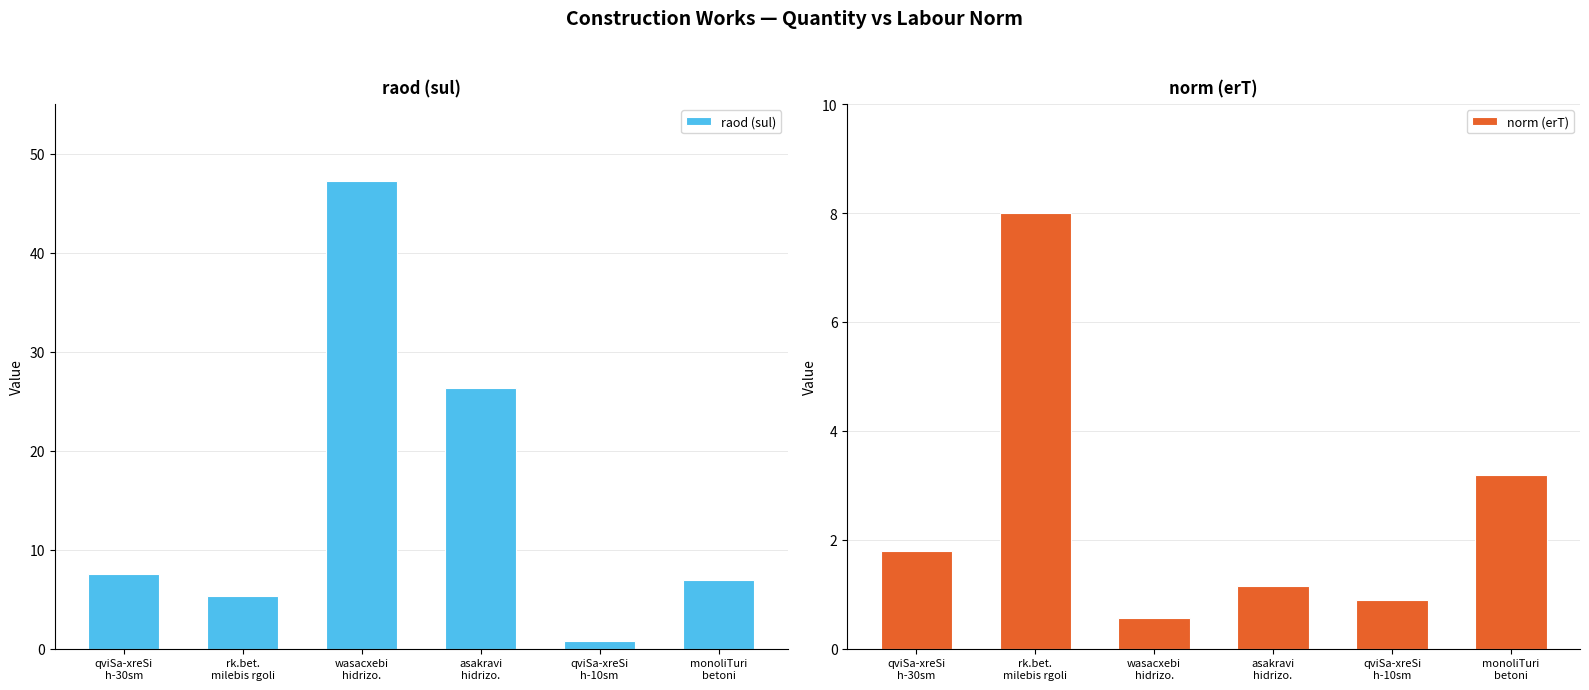

Which has a higher value, wasacxebi
hidrizo. or rk.bet.
milebis rgoli?

wasacxebi
hidrizo.